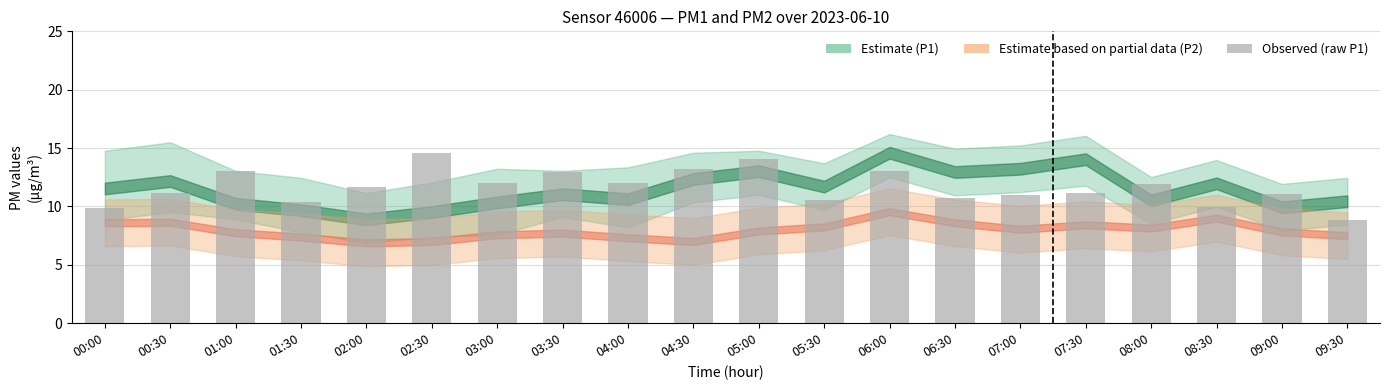

What is the value of the 19th bar from the left?

11.1